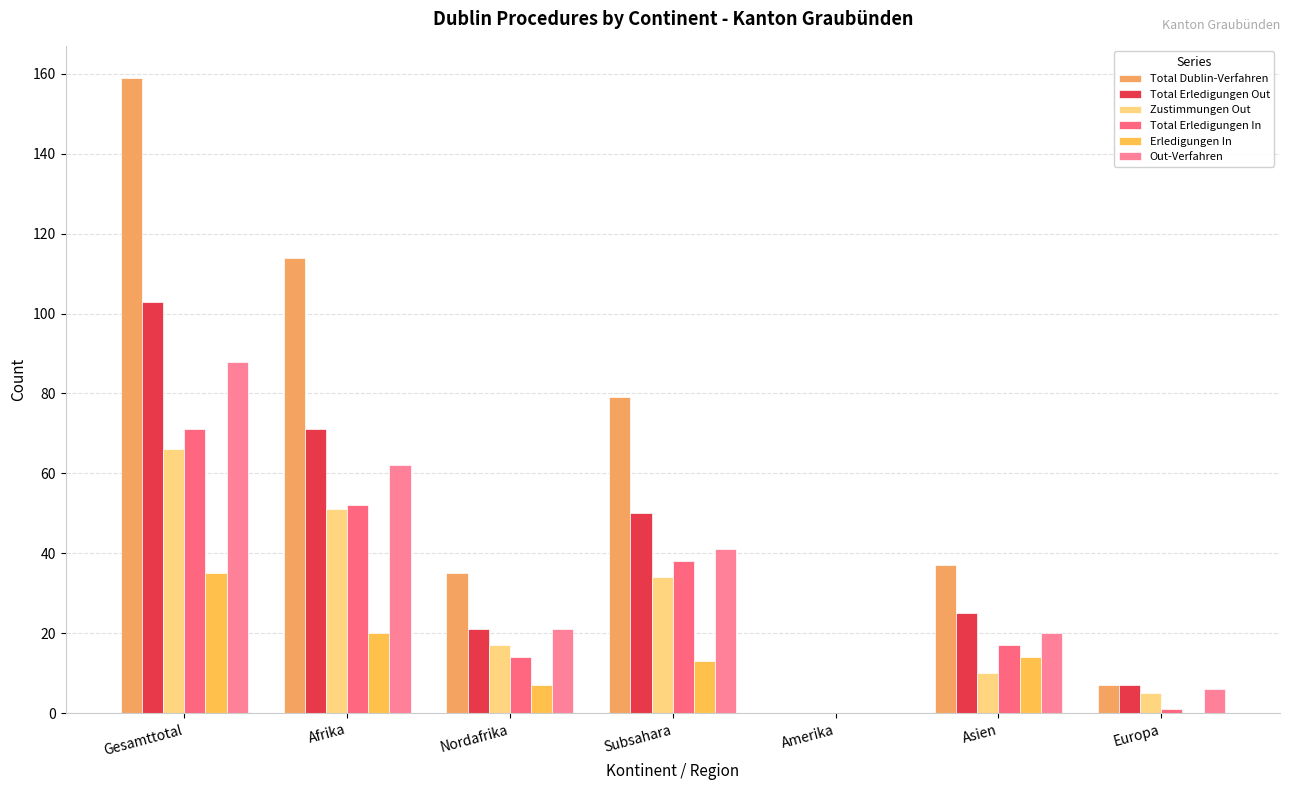

Read the Out-Verfahren value at Subsahara.

41